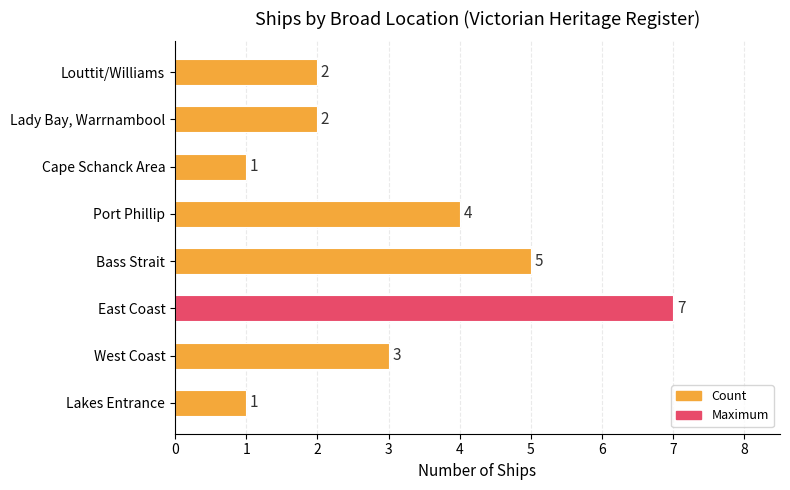

What is the sum of all values?

25